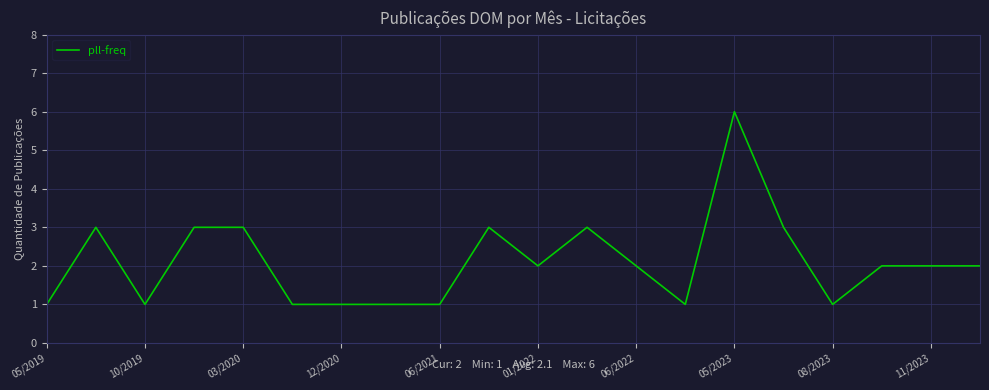

True or false: there are more than 1 points higher than both neighbors.

True